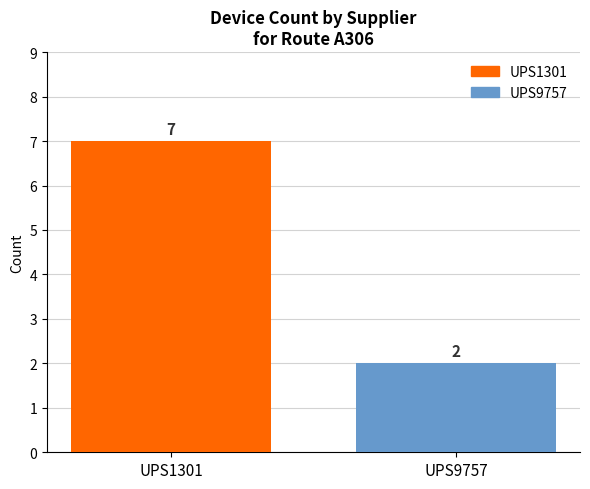

What is the highest value of the UPS1301 series?

7